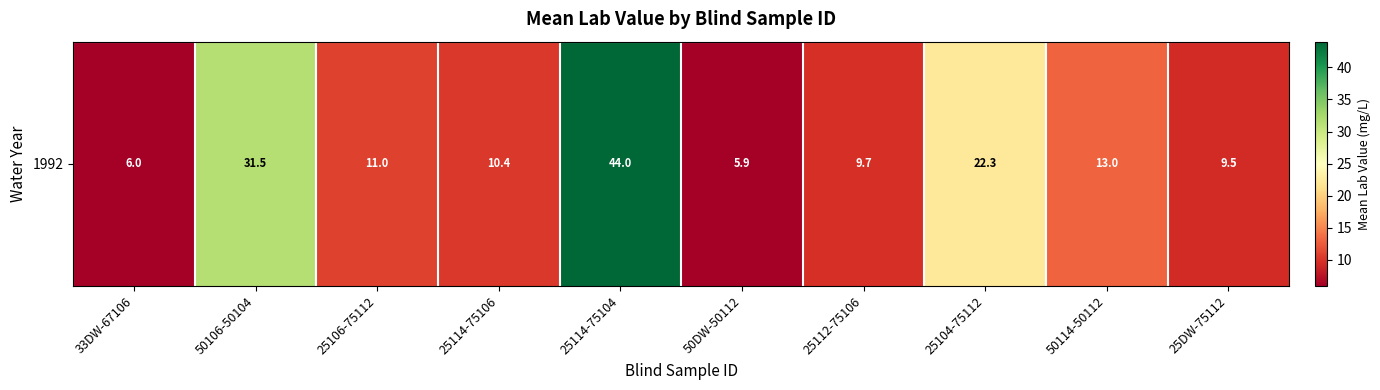

What is the ratio of the value at 33DW-67106 to the value at 25104-75112?

0.3